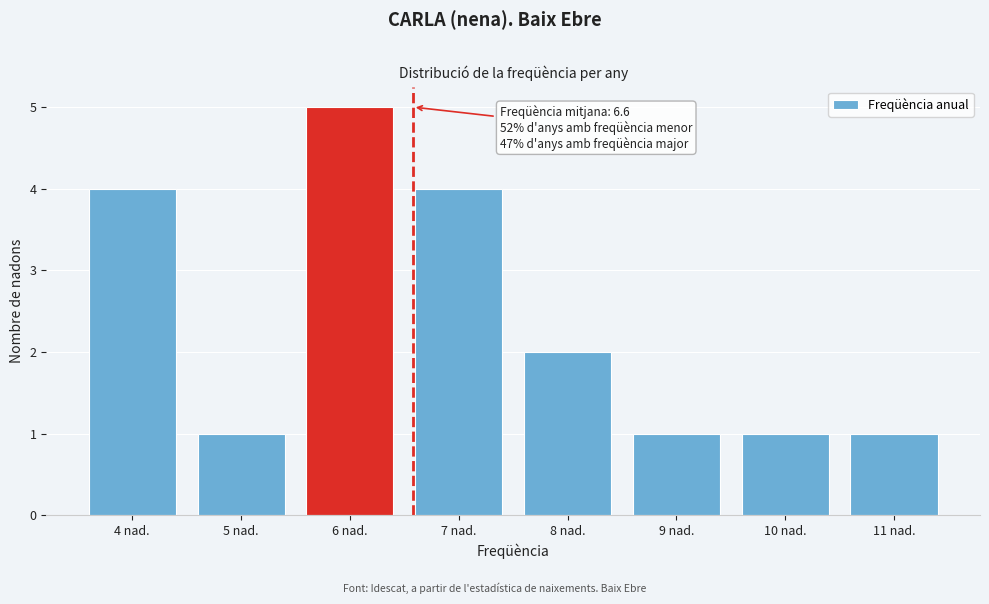

Which range on the x-axis has the tallest bar?

5.5 to 6.5